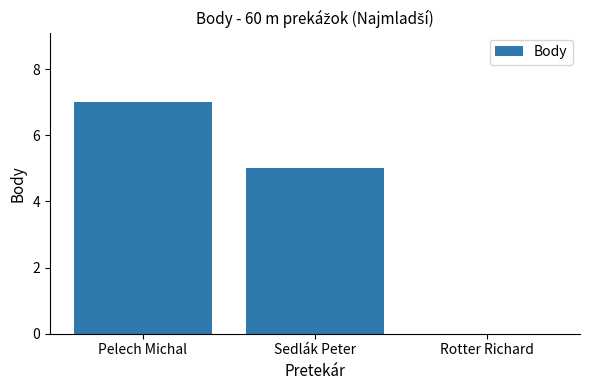

The value at Rotter Richard is -3. True or false?

False